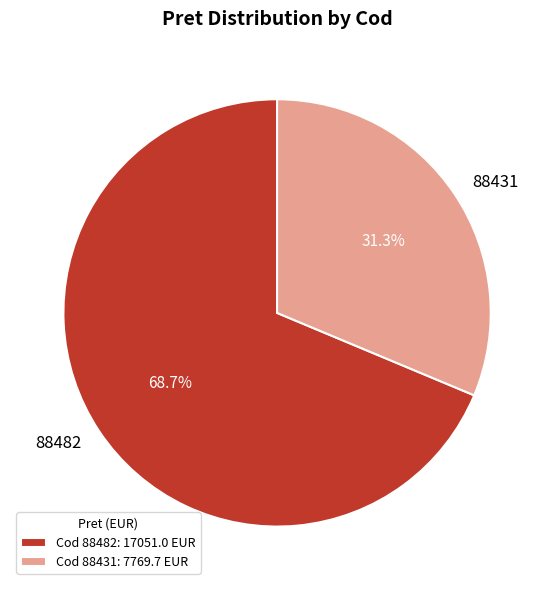

To the nearest percent, what percentage of the pie is 88431?

31%